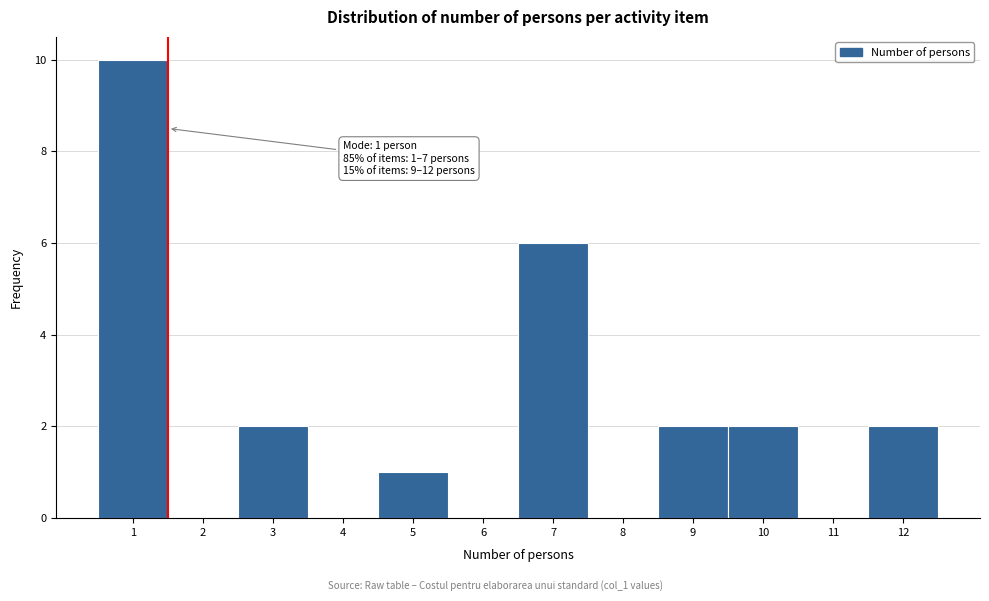

Which range on the x-axis has the tallest bar?

0.5 to 1.5